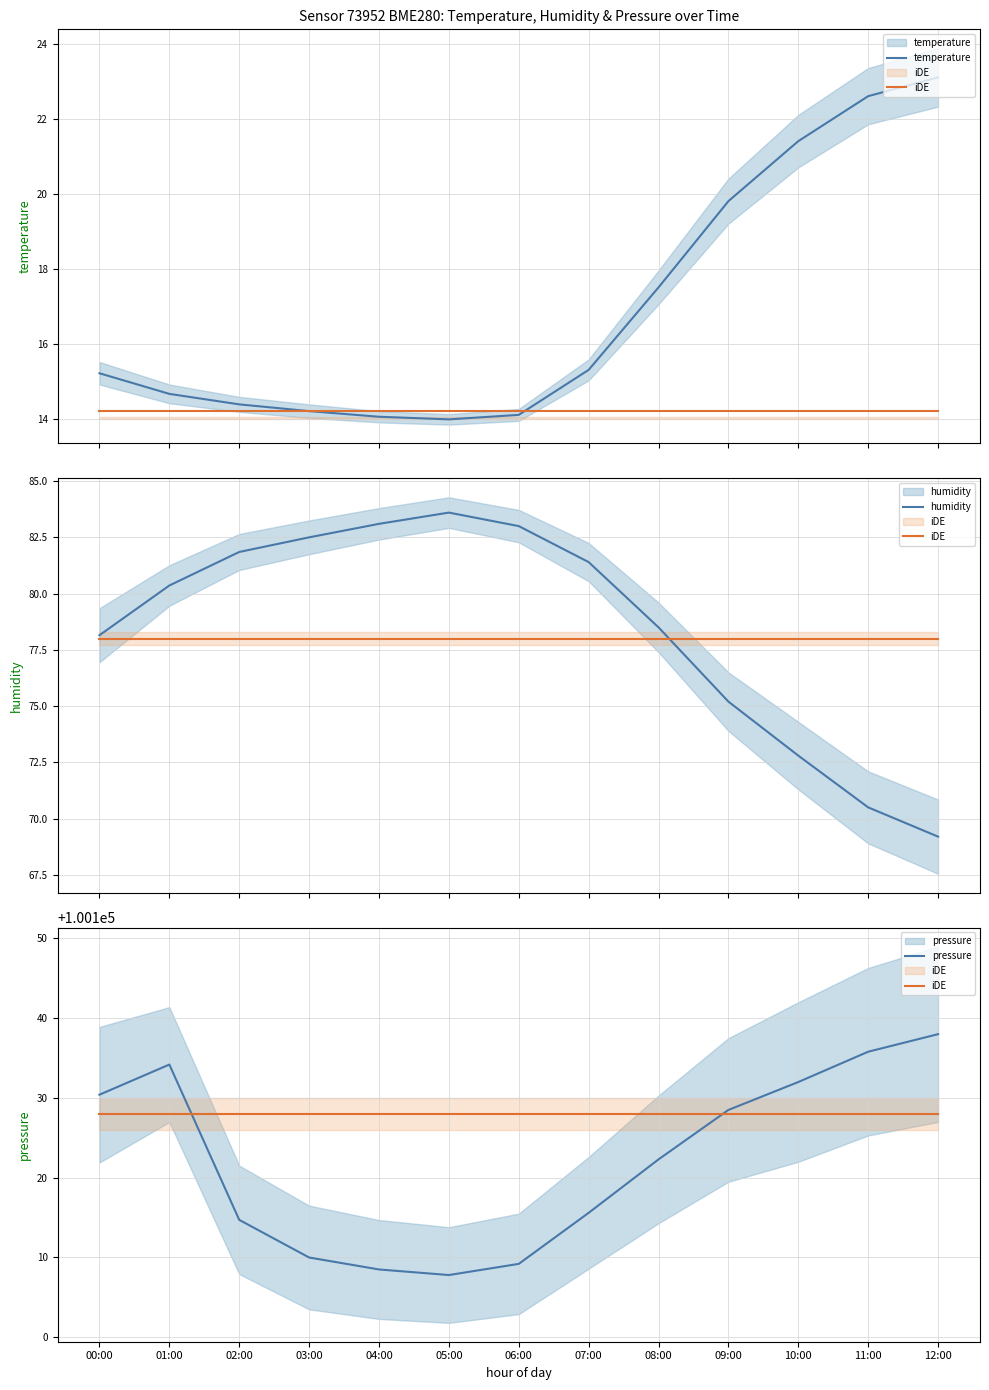

Between 03:00 and 05:00, which series saw the biggest shift?

pressure